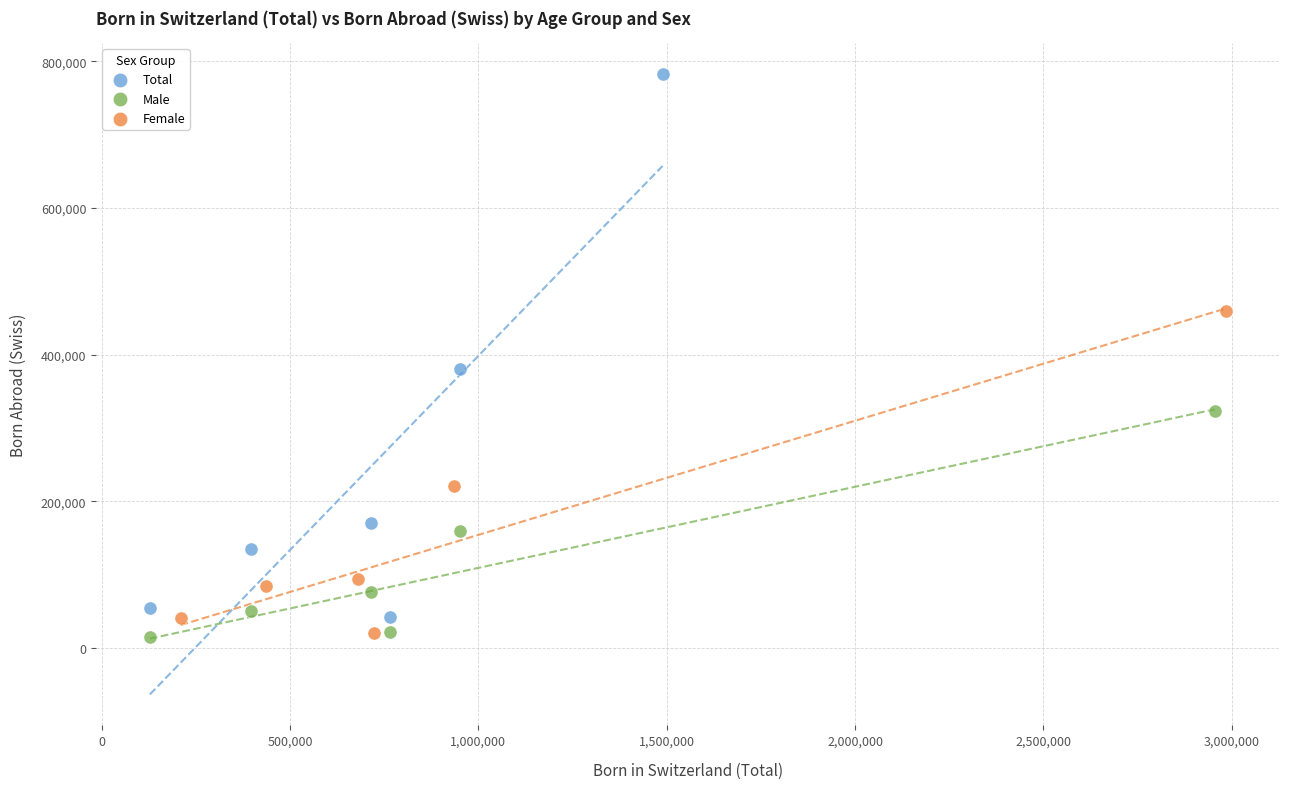

Which series has the largest Y range (max minus min)?

Total